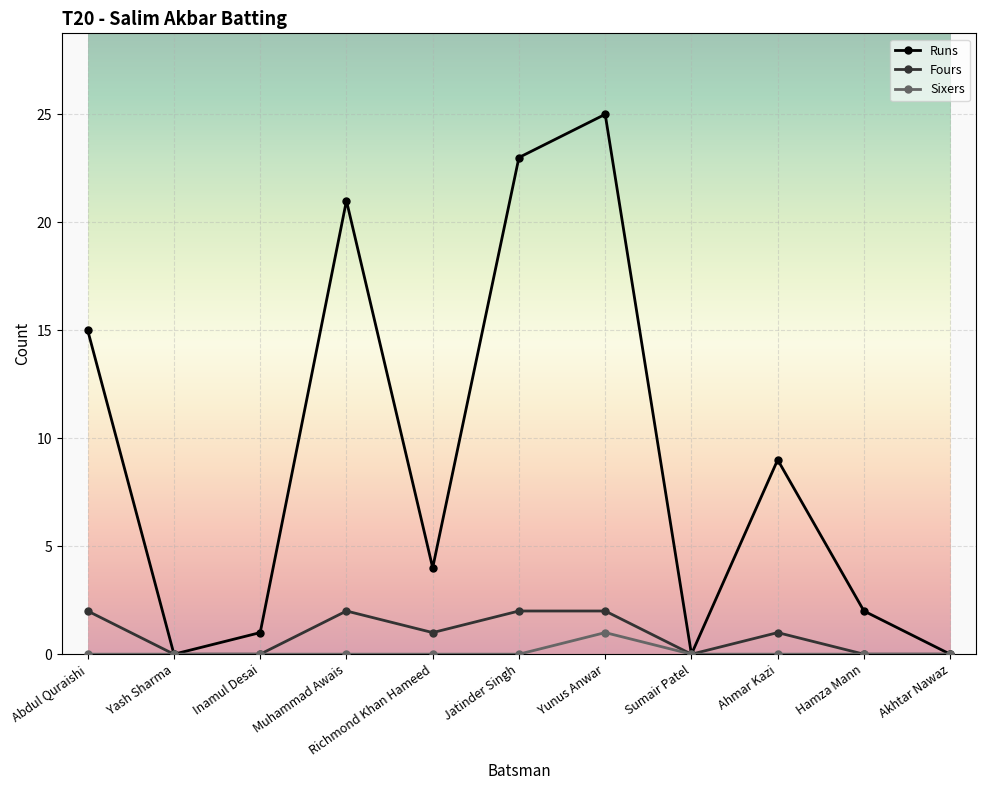

Where is the first local minimum for Runs?

Yash Sharma